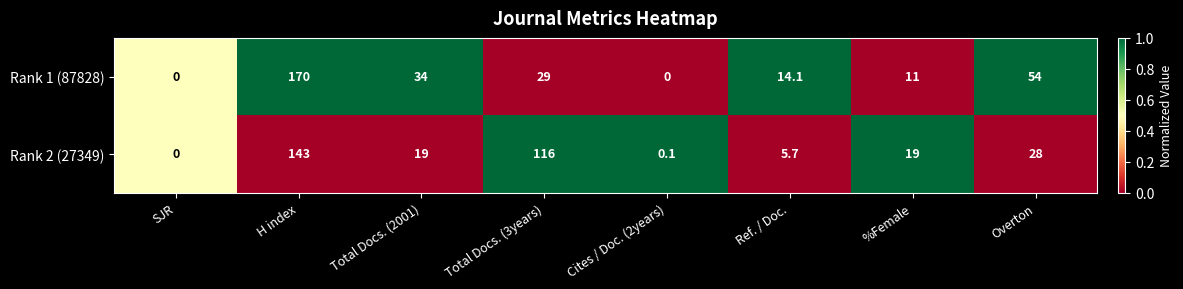

The value of Rank 2 (27349) at Total Docs. (2001) is 19.0. True or false?

True